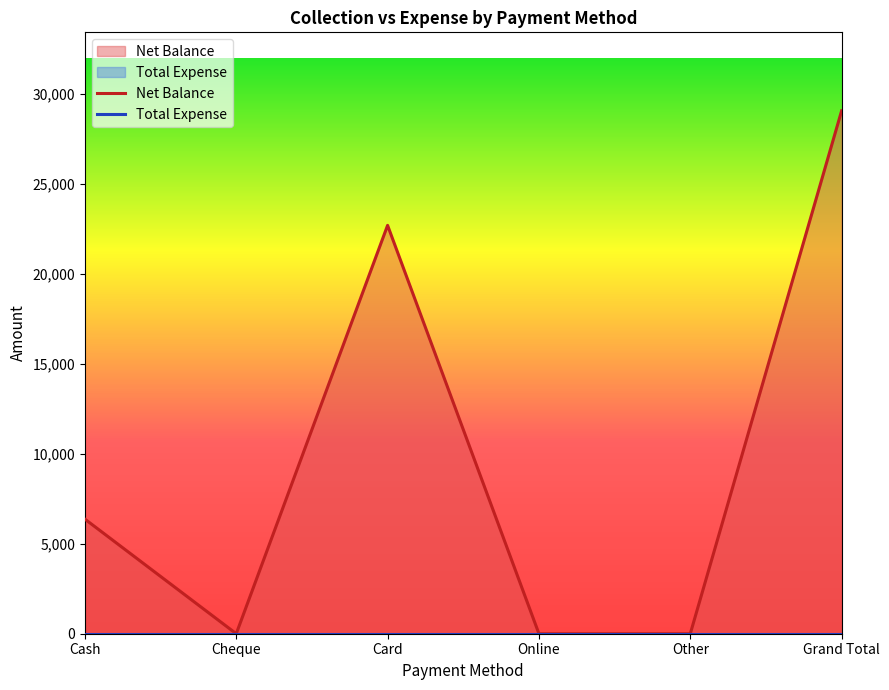

Reading right to left, transcribe all the data shown in this chart.

Grand Total=29070	Other=0	Online=0	Card=22700	Cheque=0	Cash=6370